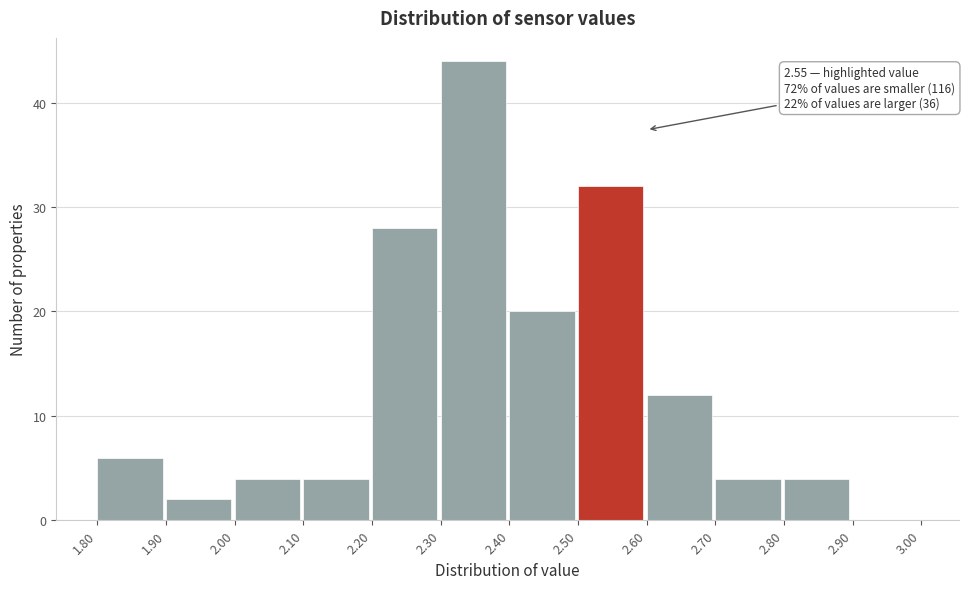

Which range on the x-axis has the tallest bar?

2.30 to 2.40